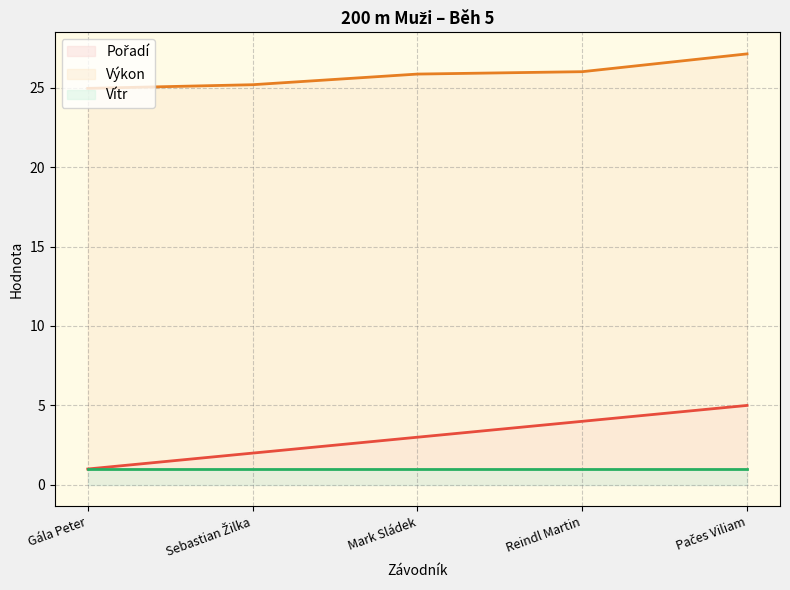

What is the spread (max minus min) of values at Reindl Martin?

25.0